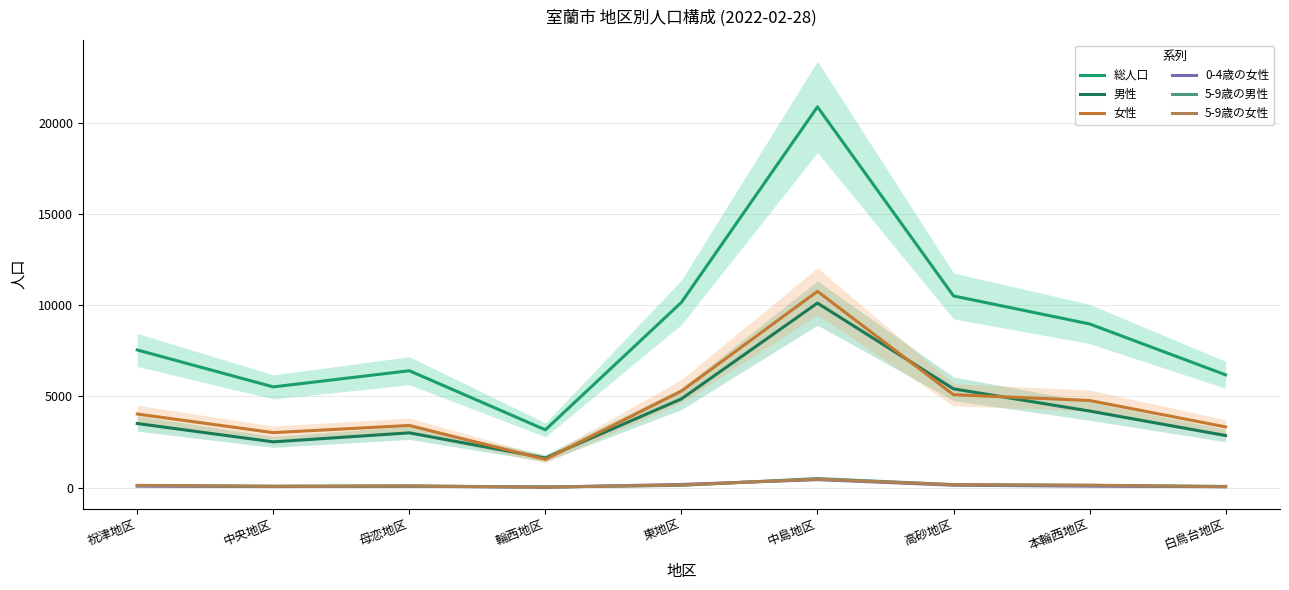

Which series has the largest total across all categories?

総人口